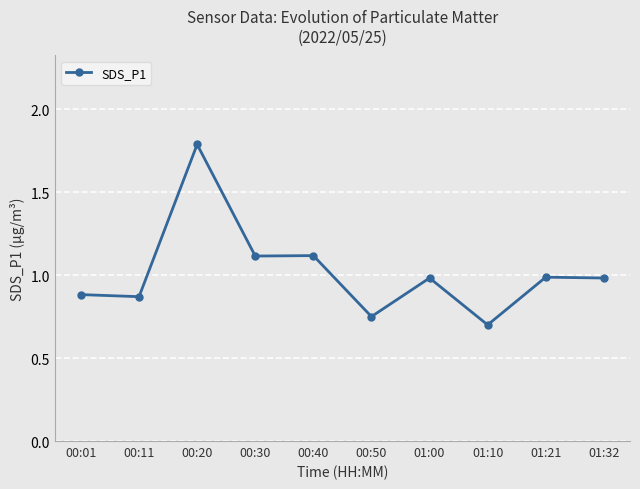

Is this an area chart (filled region under the line)?

No